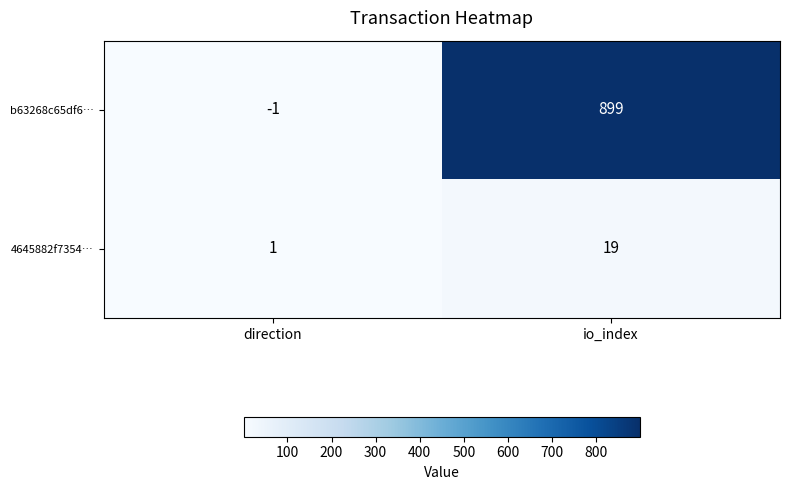

At which label is 4645882f7354… closest to 10?

direction